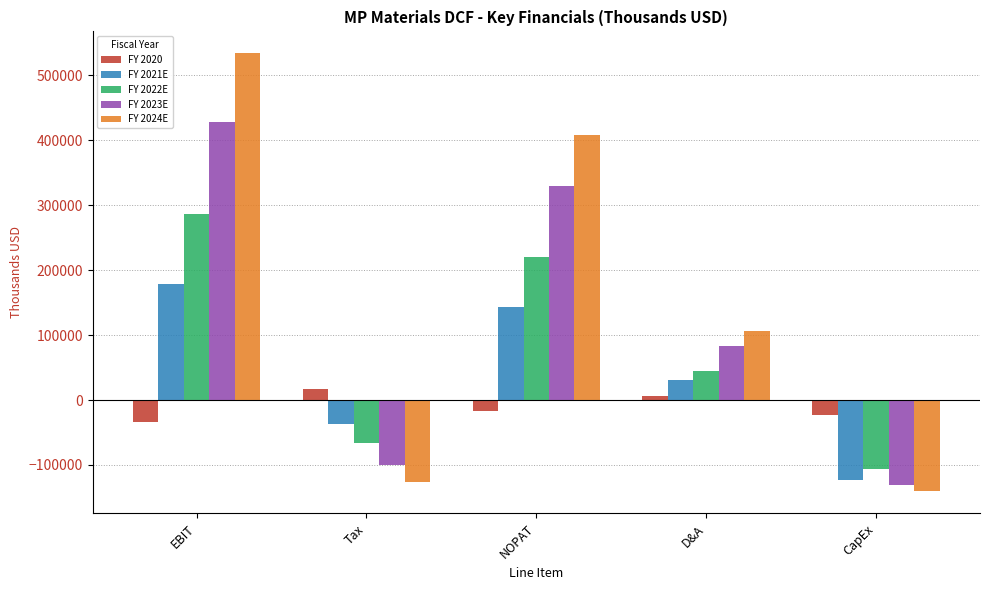

Which category has the highest value in the FY 2024E series?

EBIT